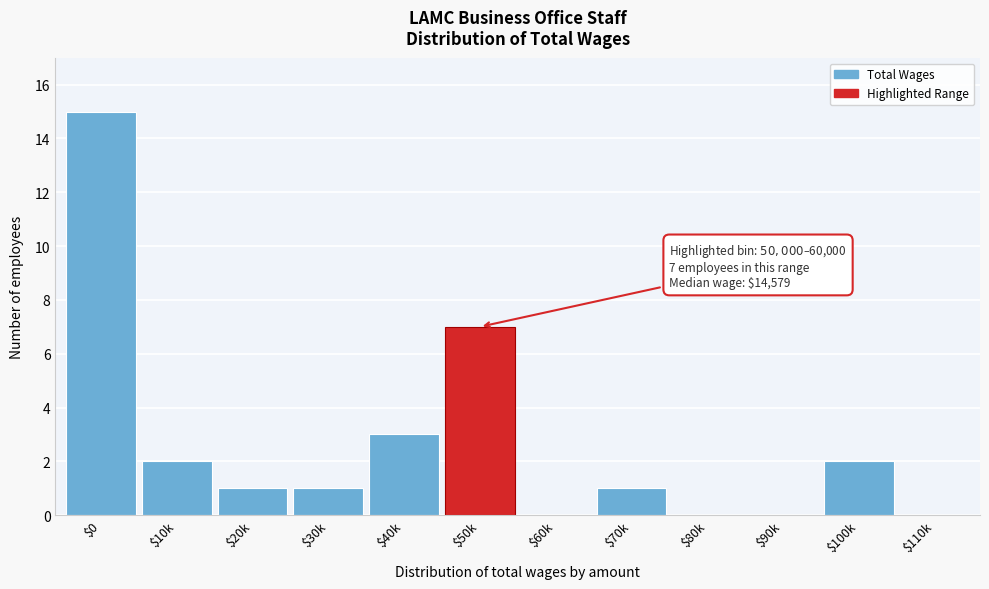

True or false: the data shows 7 at $50k.

True